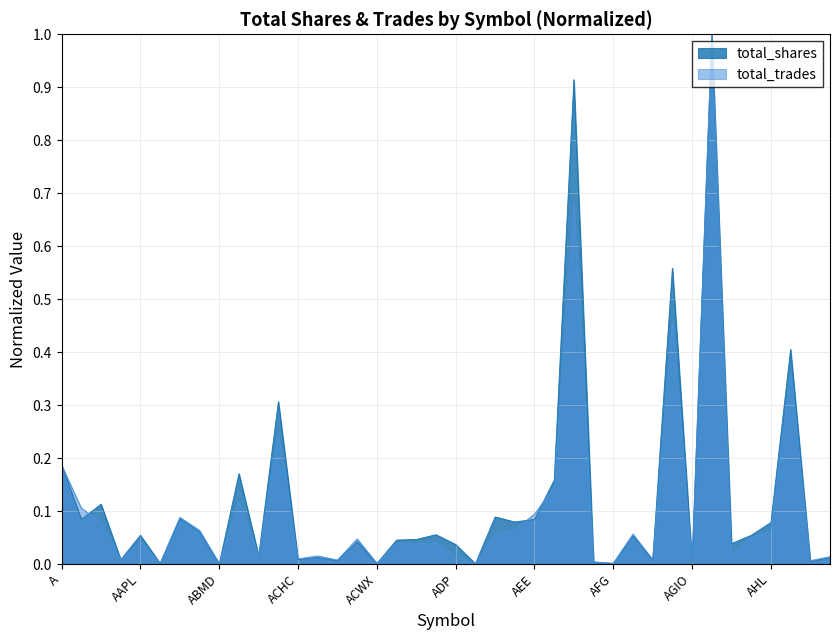

What is the greatest value displayed?

1.0